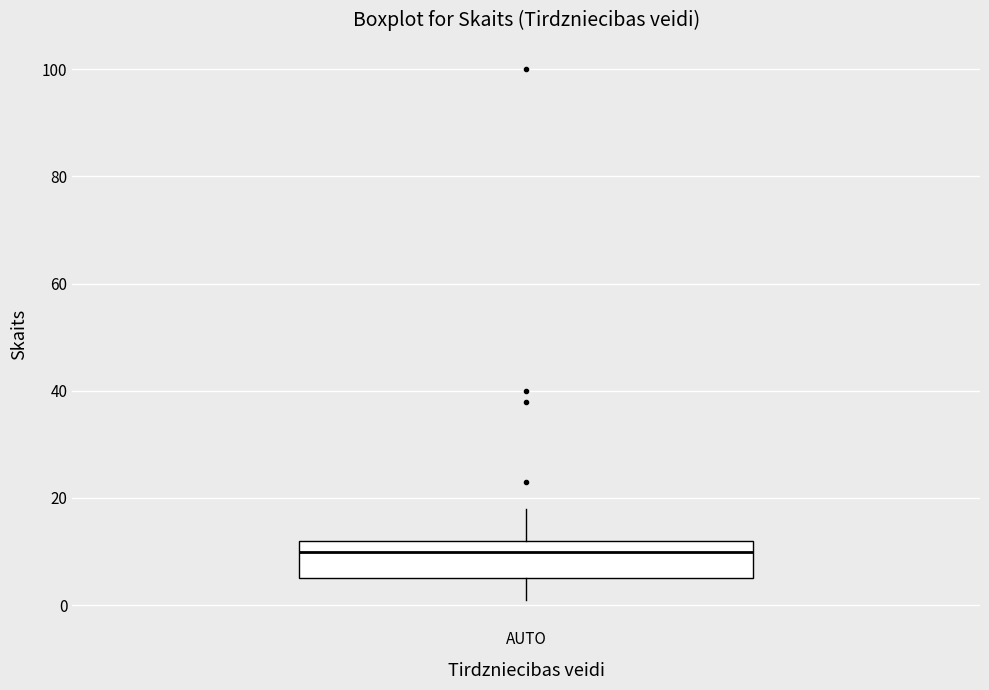

Where is the upper edge of the box for AUTO on the y-axis? The values are not printed on the chart, so give them approximately, as read against the axis.

12